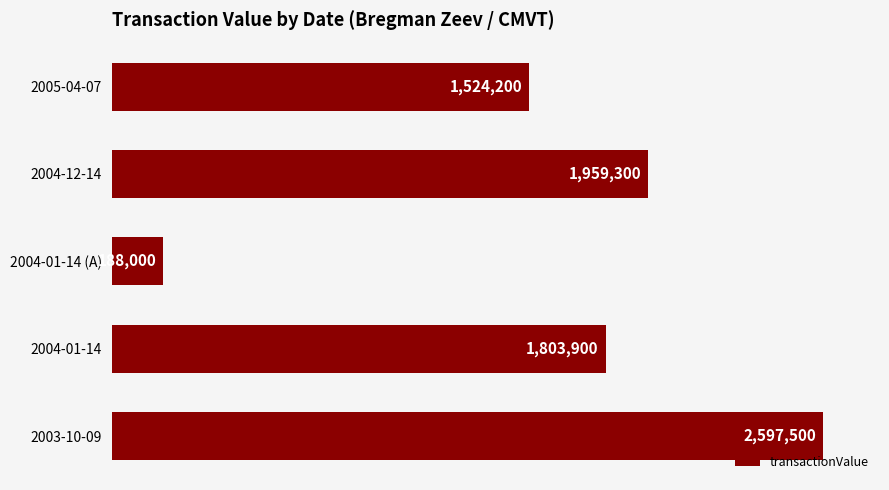

List the labels in order of value, largest first.

2003-10-09, 2004-12-14, 2004-01-14, 2005-04-07, 2004-01-14 (A)